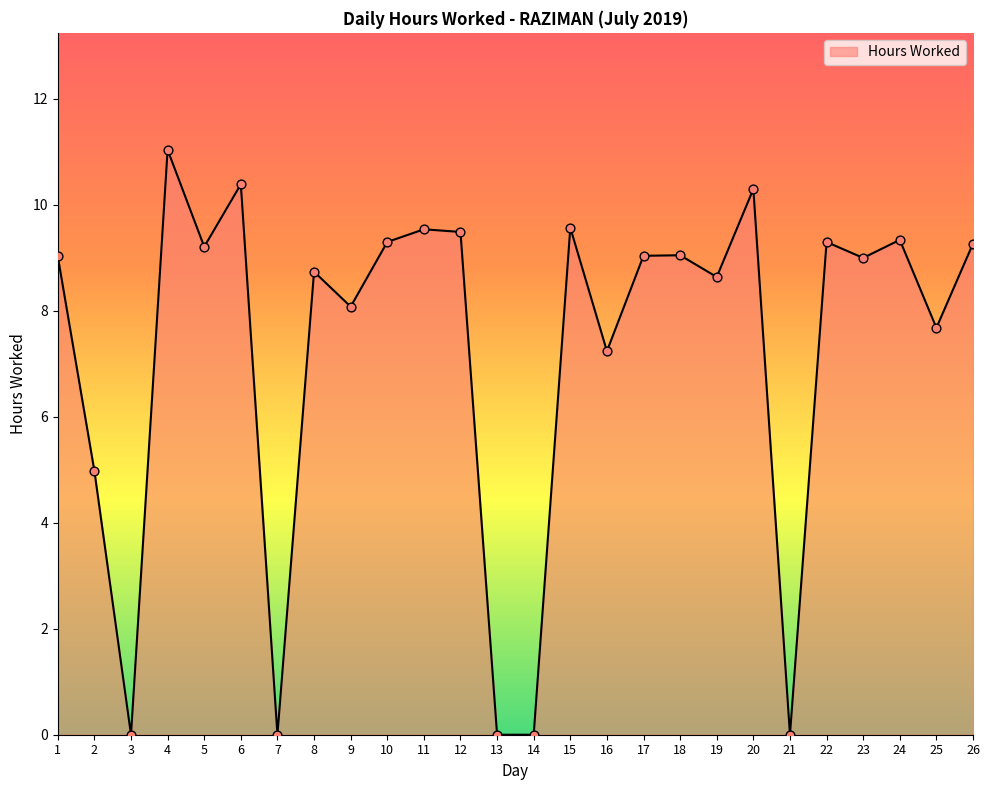

What is the change in value from 14 to 22?

+9.3